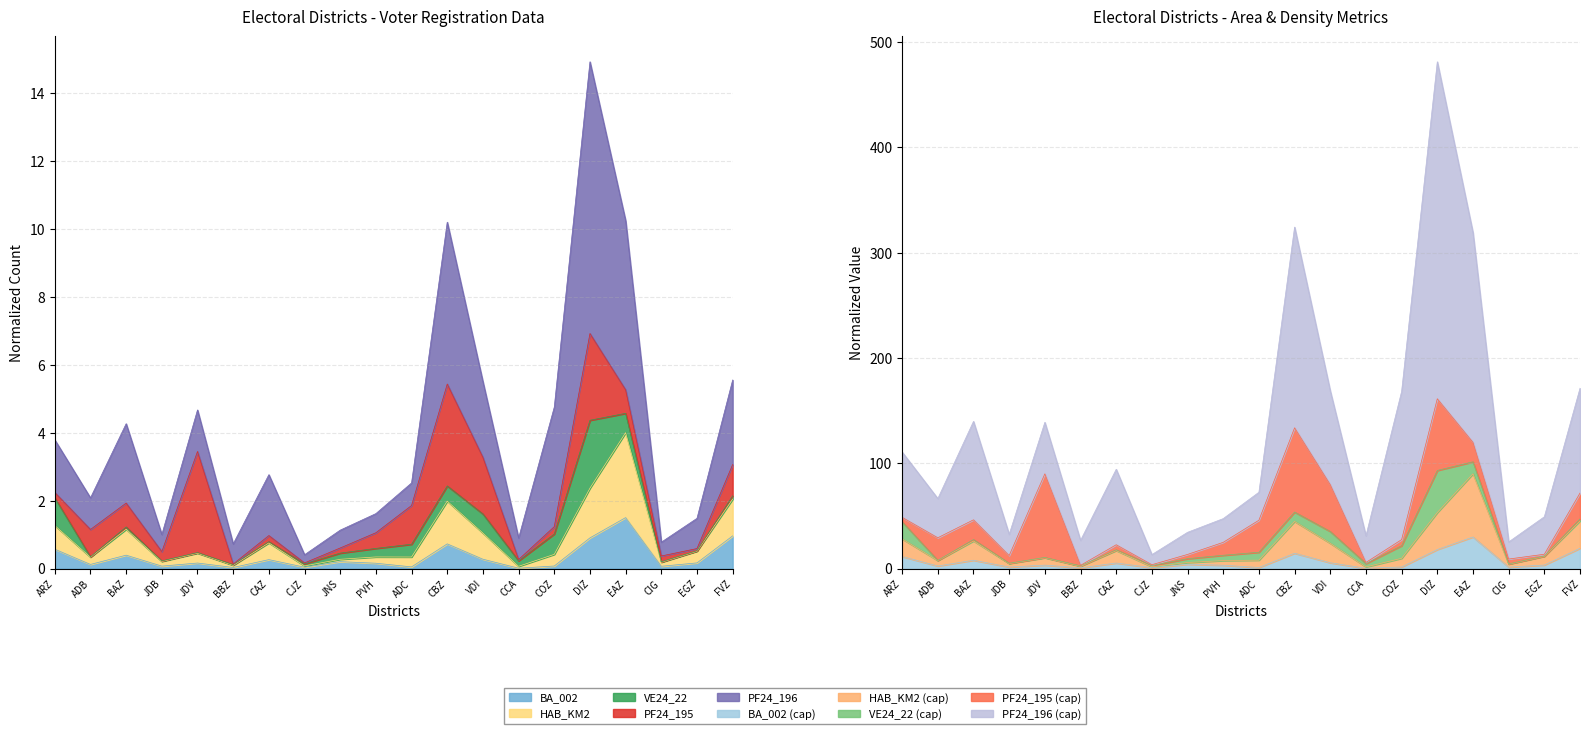

What is the spread (max minus min) of values at CIG?

25.2